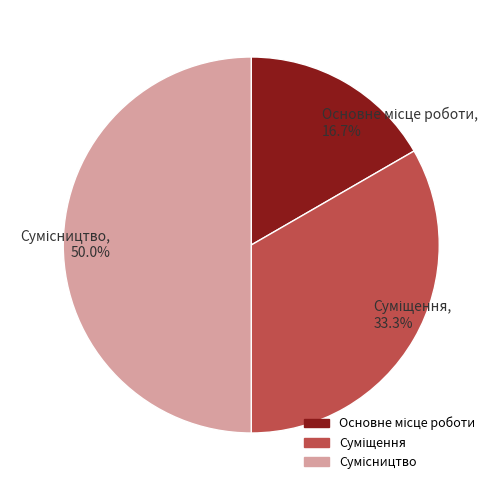

What percentage is the Суміщення slice, to the nearest percent?

33%